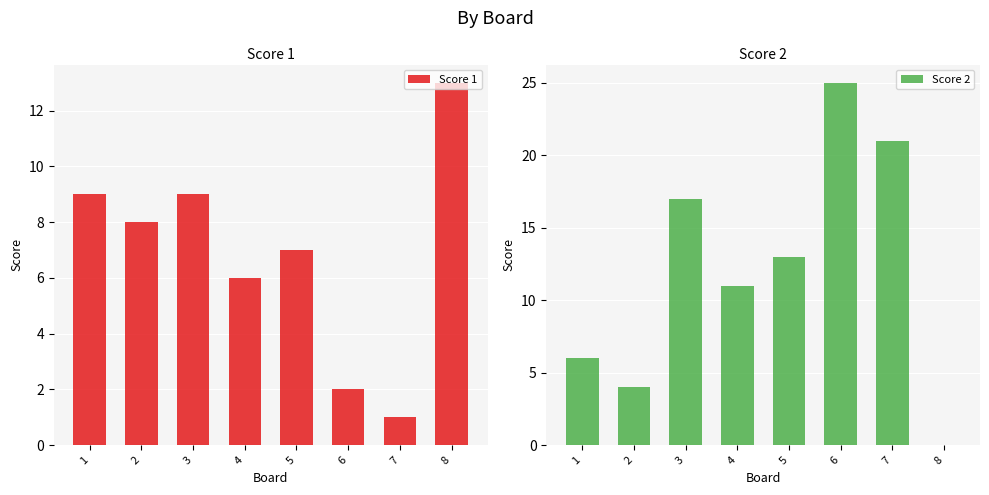

Count the number of data series in this chart.

2